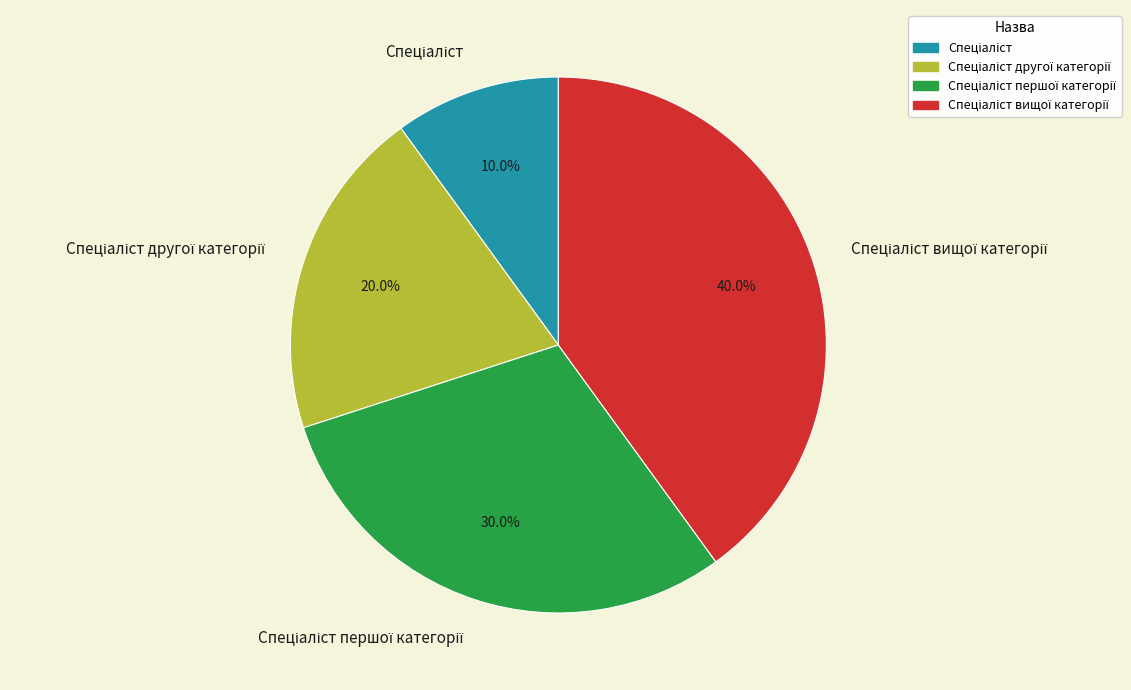

Is there a majority slice in this chart?

No